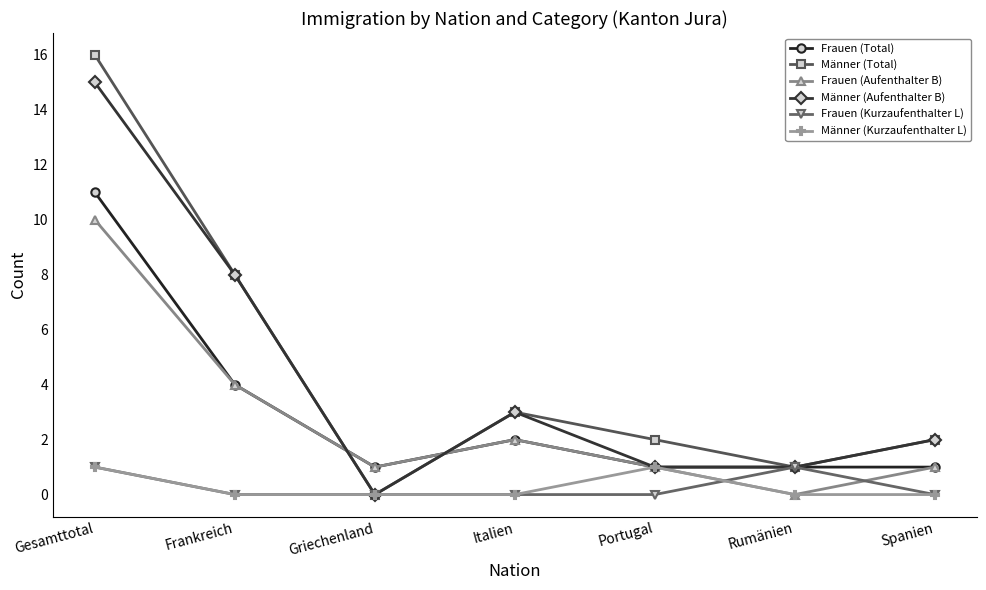

Is it true that Frauen (Total) equals 11 at Gesamttotal?

True